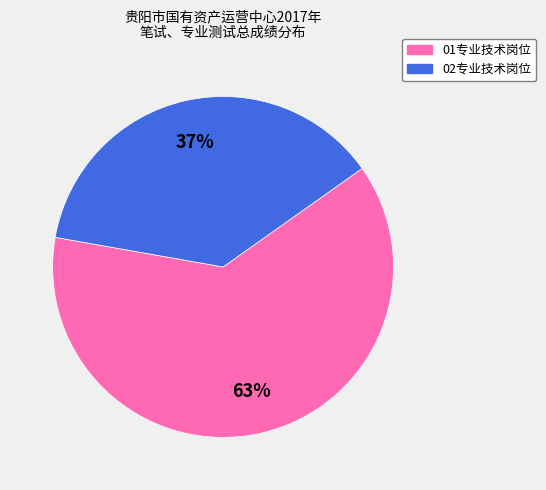

Is the sum of 02专业技术岗位 and 01专业技术岗位 greater than half?

Yes